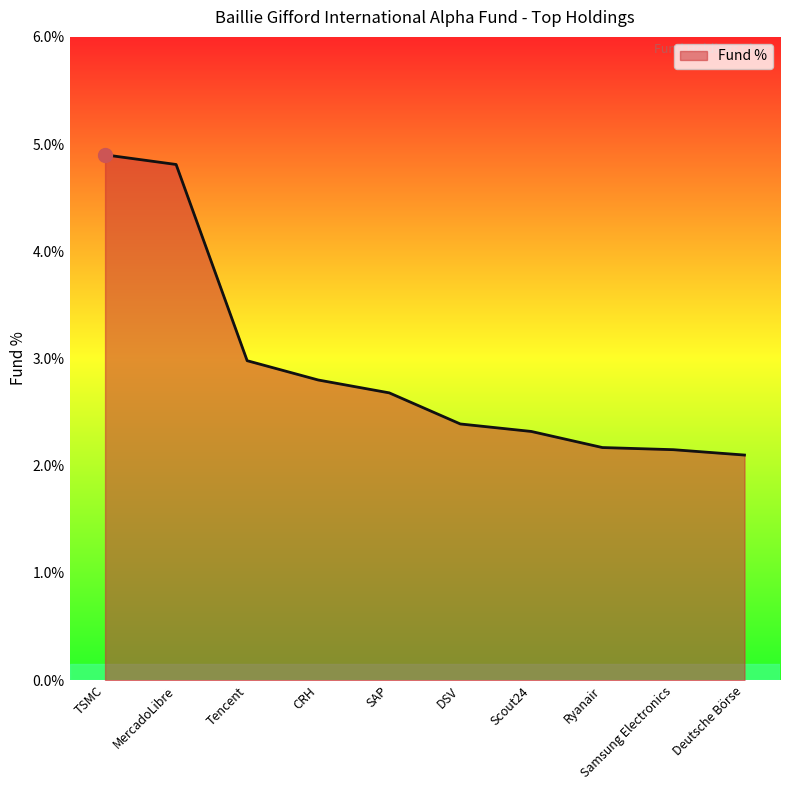

Is it true that the value at TSMC is 1.3?

False